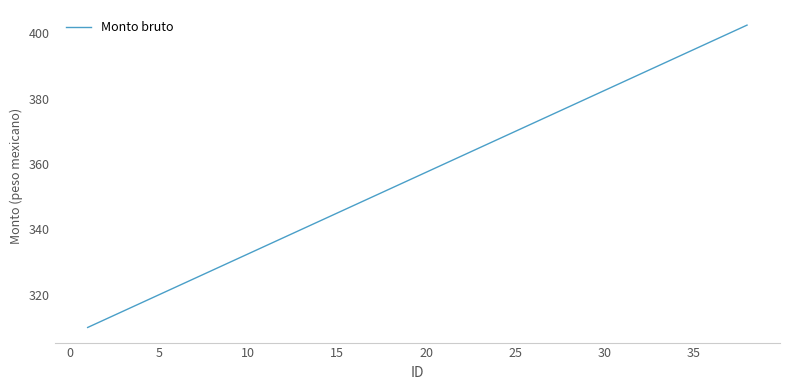

What is the difference between the maximum and minimum values?

92.5